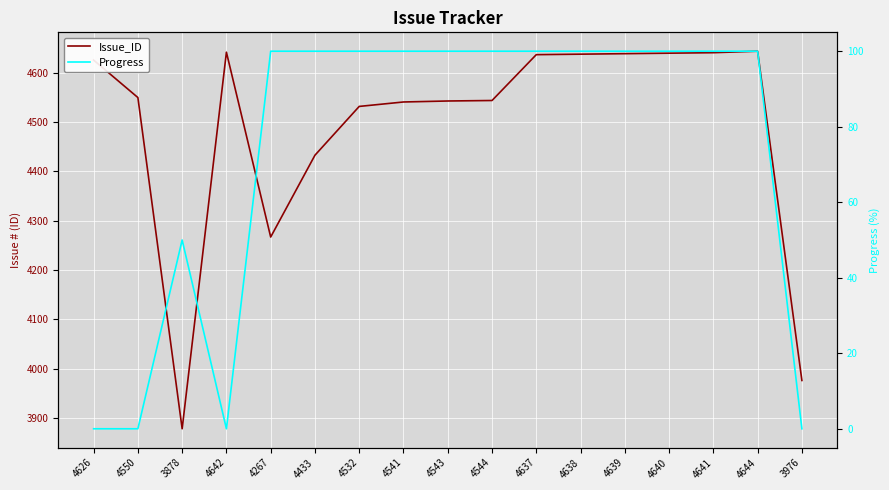

How many positive values does the Progress series have?

13